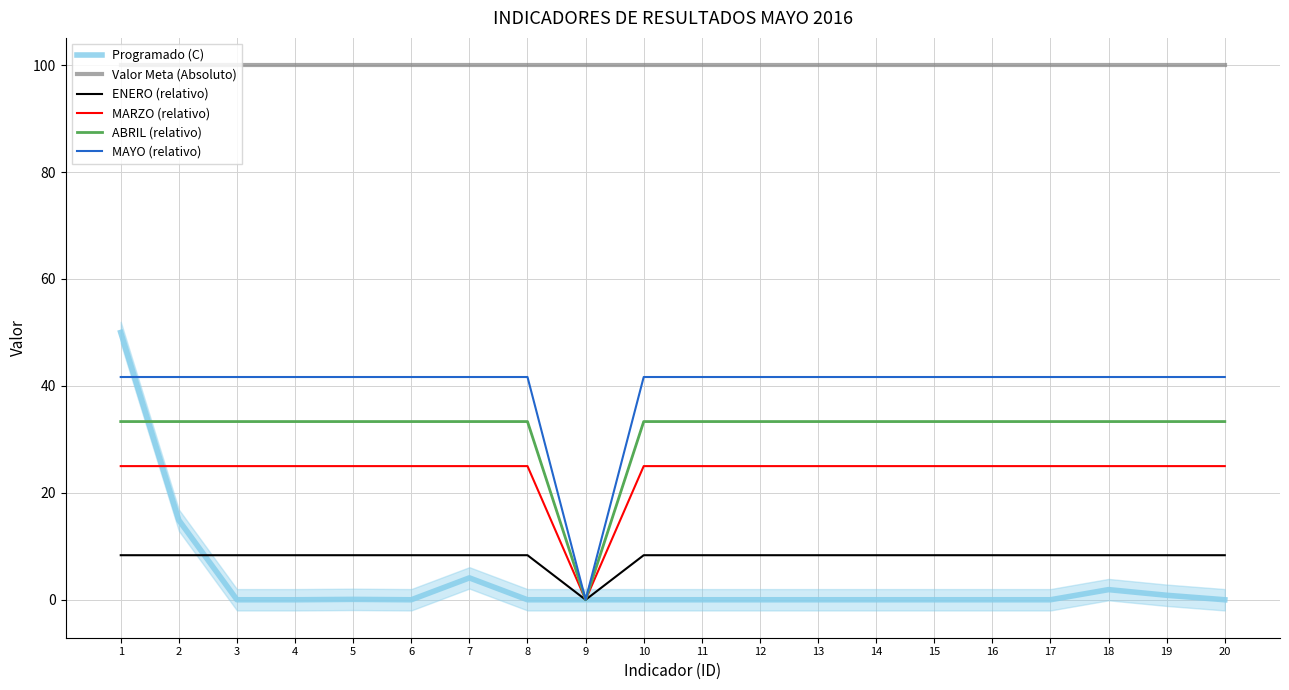

How many data points in ABRIL (relativo) are less than 33?

1